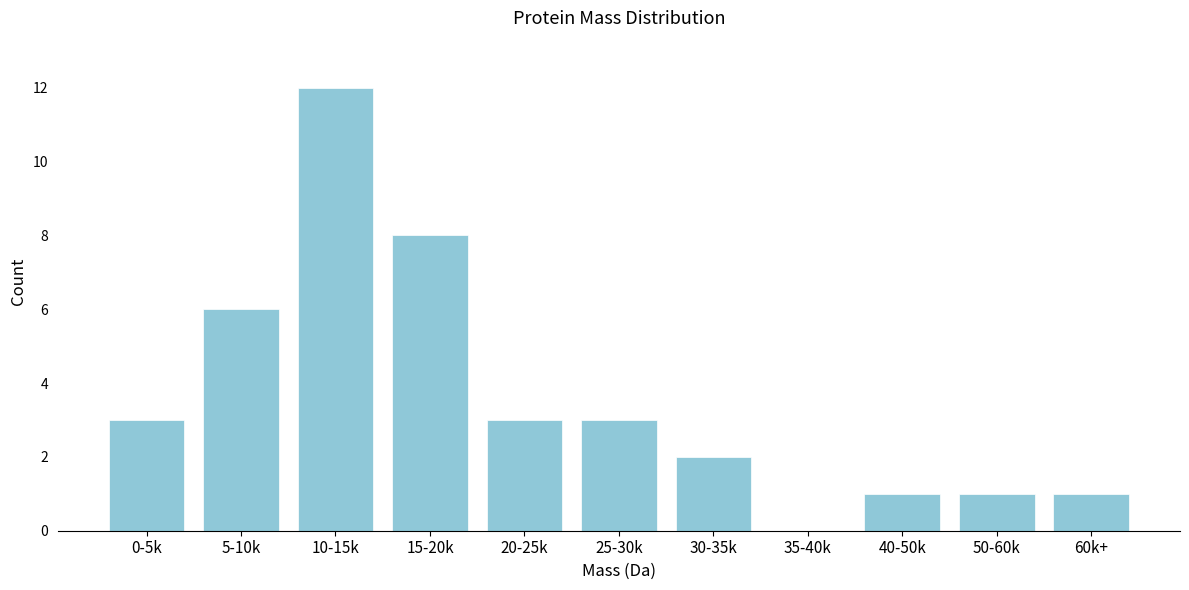

Reading right to left, list all the values displayed in this chart.

60k+=1	50-60k=1	40-50k=1	35-40k=0	30-35k=2	25-30k=3	20-25k=3	15-20k=8	10-15k=12	5-10k=6	0-5k=3